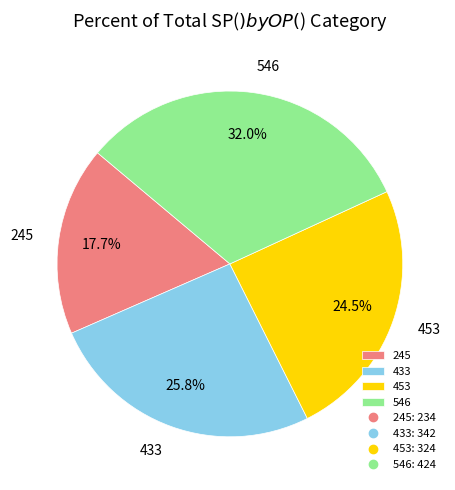

What portion of the pie excludes 546?

68.0%